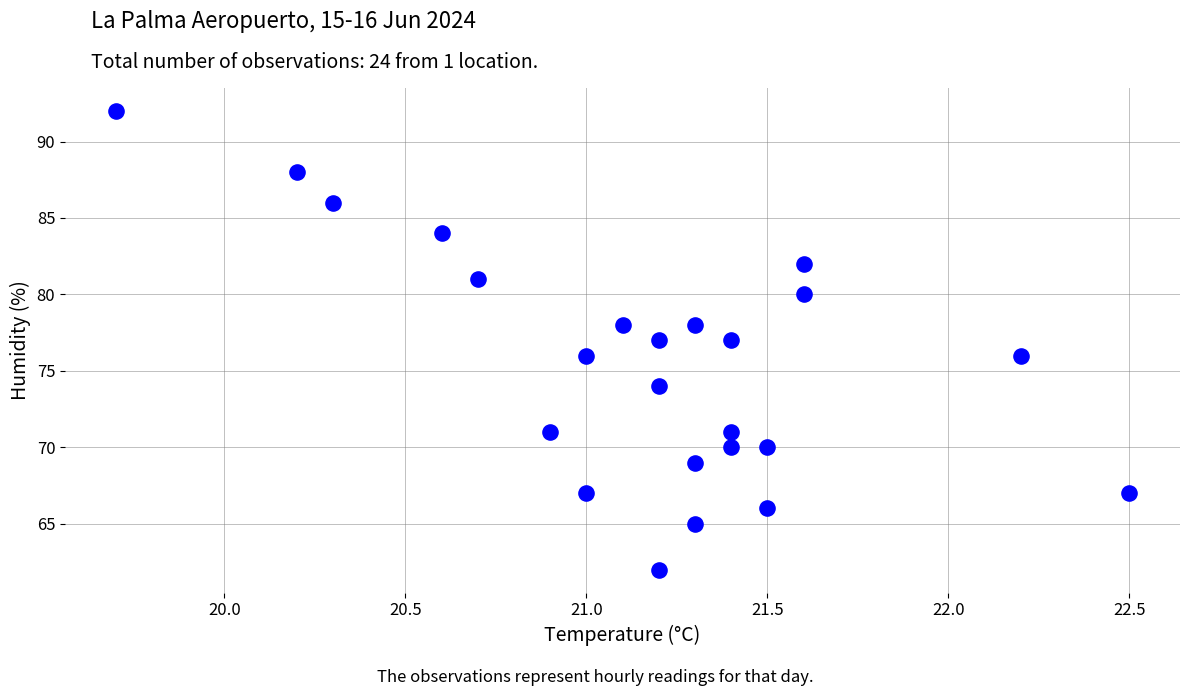

What is the range of Y values (max minus min)?

30